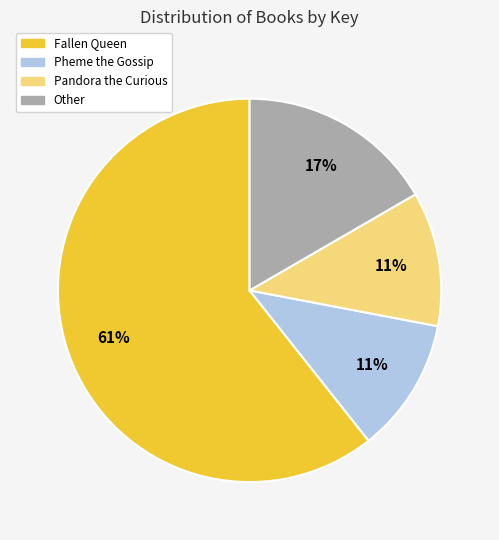

How many slices are in this pie chart?

4